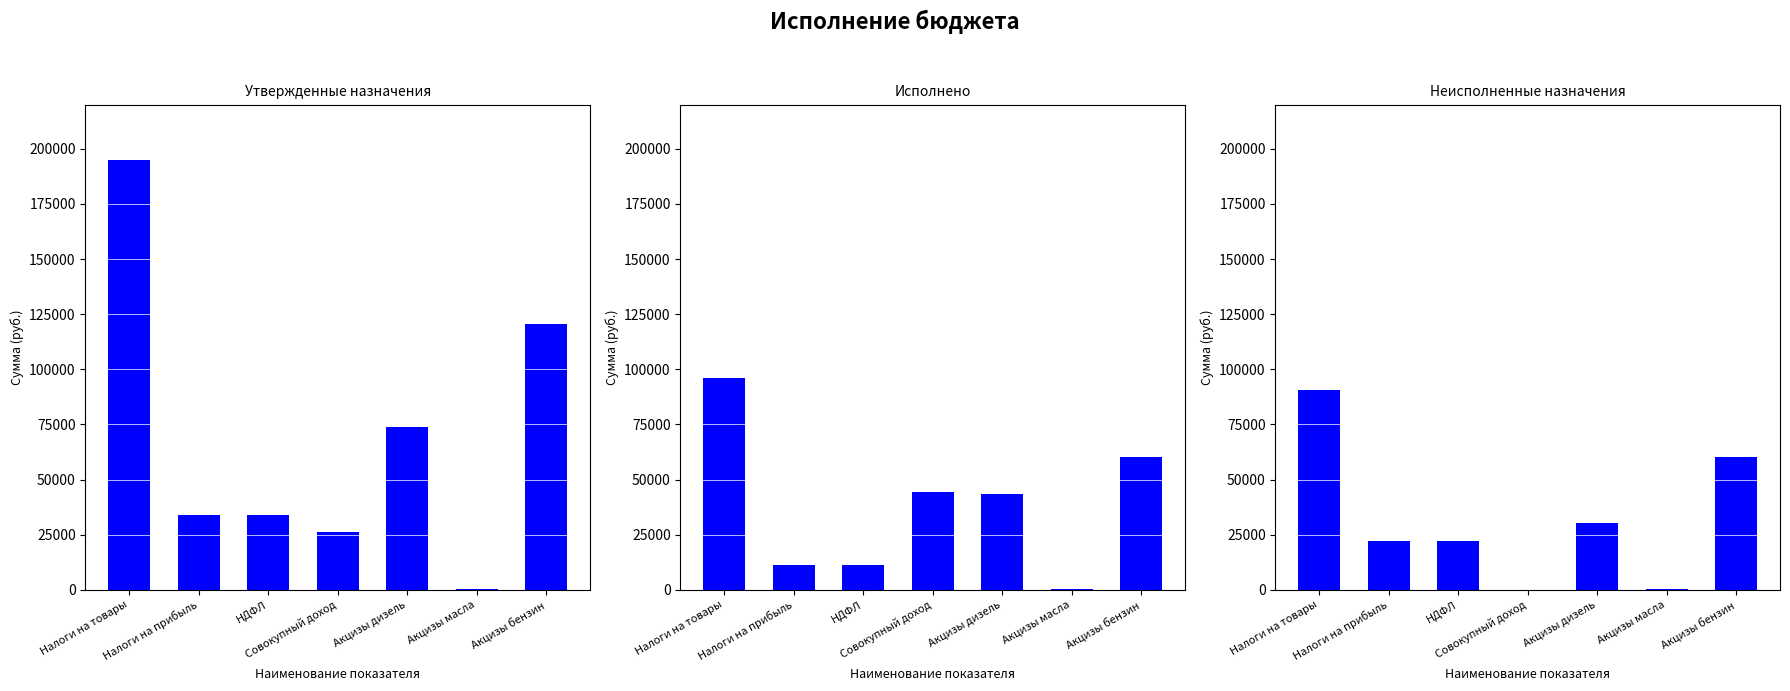

Is the value of Утвержденные назначения at Совокупный доход greater than the value of Исполнено at Акцизы бензин?

No